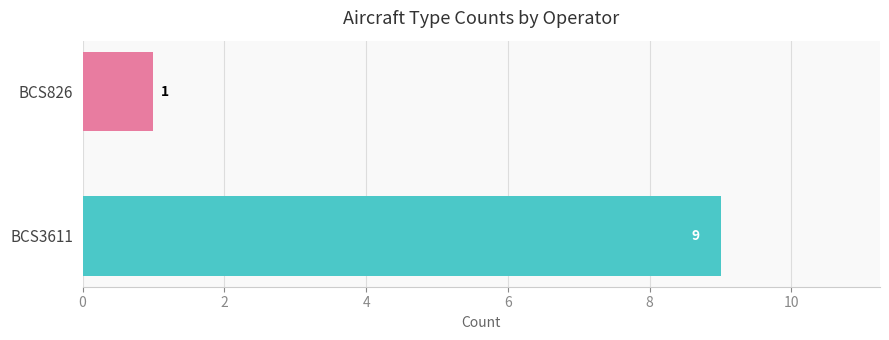

List the labels in order of value, largest first.

BCS3611, BCS826